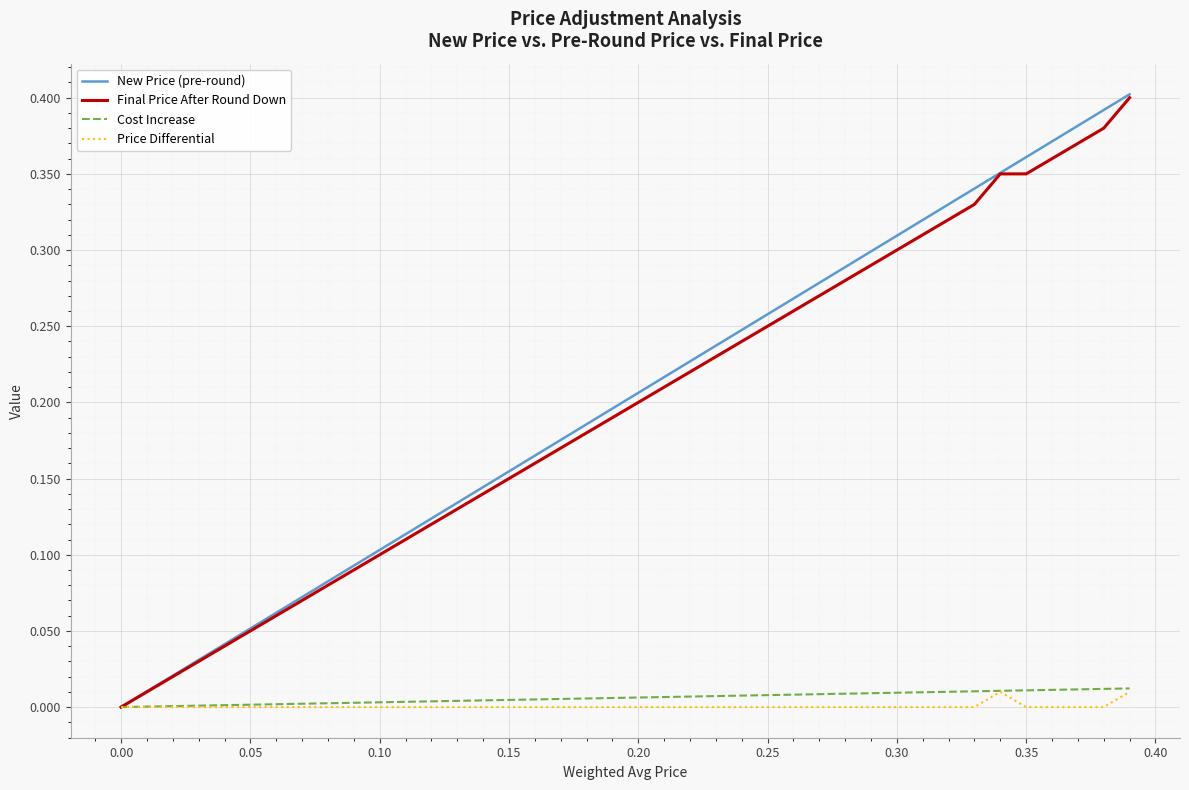

What is the maximum value for New Price (pre-round)?

0.4